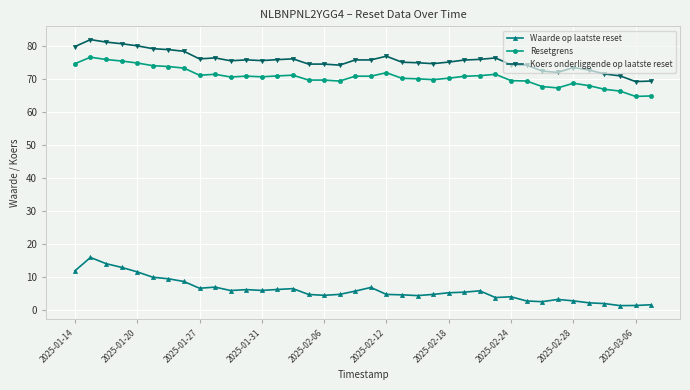

Rank the series by their maximum value, from lowest to highest.

Waarde op laatste reset, Resetgrens, Koers onderliggende op laatste reset